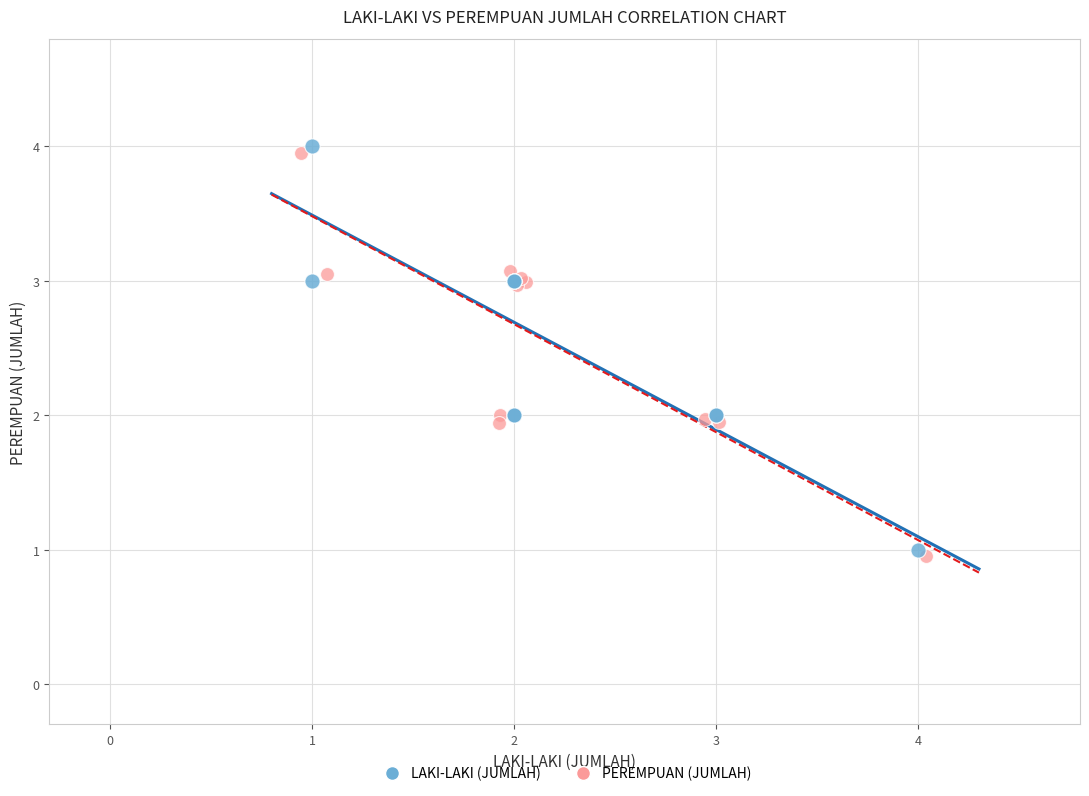

Which series has the widest spread of Y values?

LAKI-LAKI (JUMLAH)